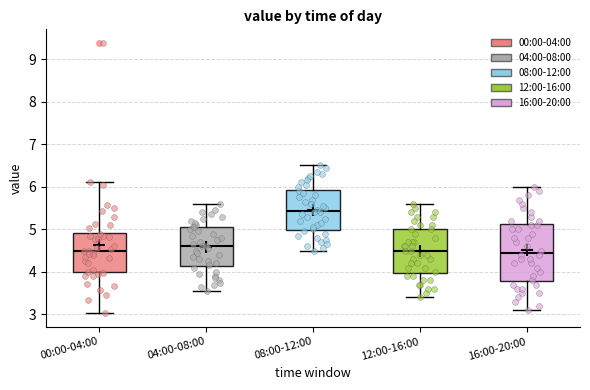

Comparing the boxes themselves (not the whiskers), which one is the tallest?

16:00-20:00